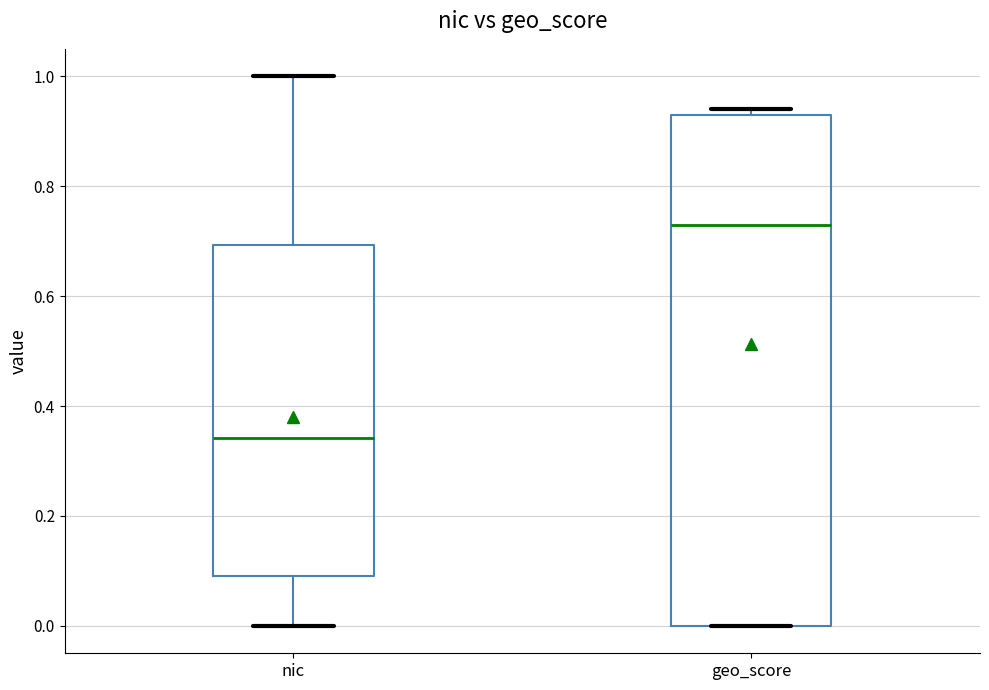

Reading left to right, read every box against the y-axis: the position of its median line, the range the box covers, and the ends of its whiskers. The values are not printed on the chart, so give them approximately, as read against the axis.

nic: median 0.34, box 0.10 to 0.70, whiskers 0.00 to 1.00
geo_score: median 0.74, box 0.00 to 0.94, whiskers 0.00 to 0.94 (just above the box's upper edge)